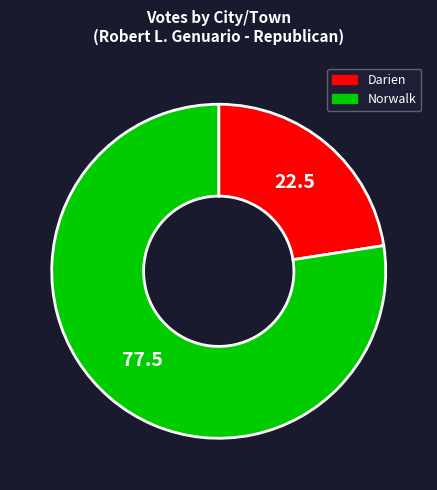

Which slice represents more than half of the pie?

Norwalk